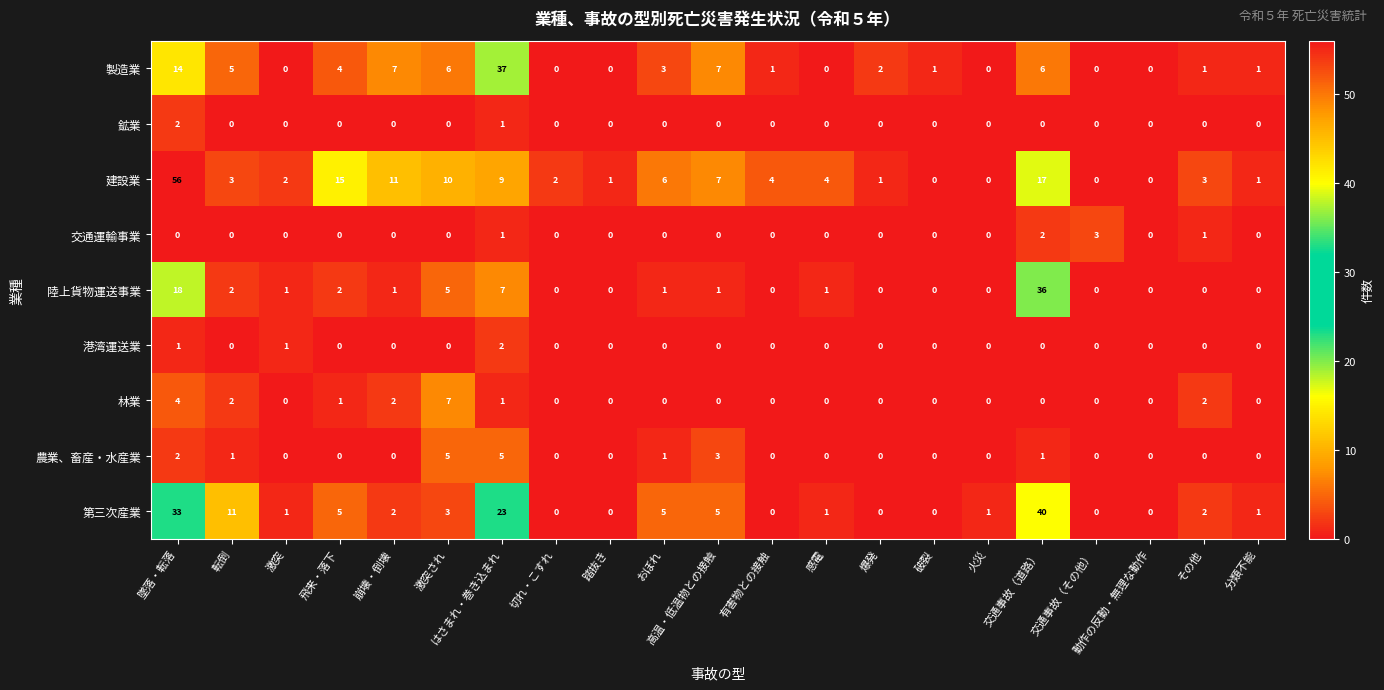

How many categories are shown in the chart?

21